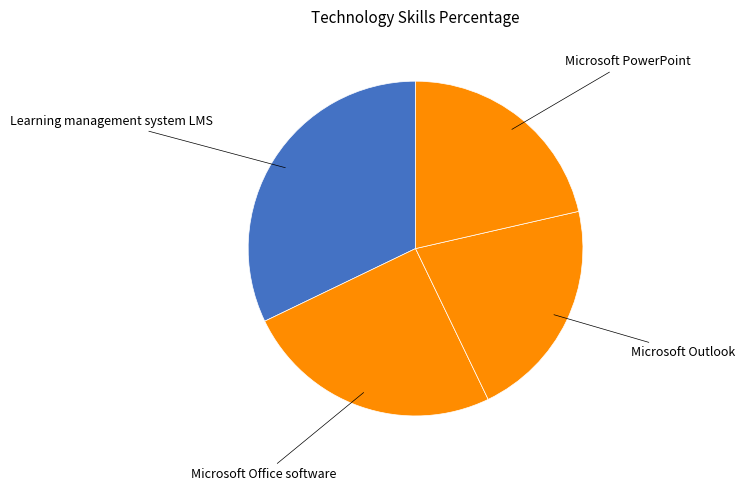

How many segments does this pie chart have?

4